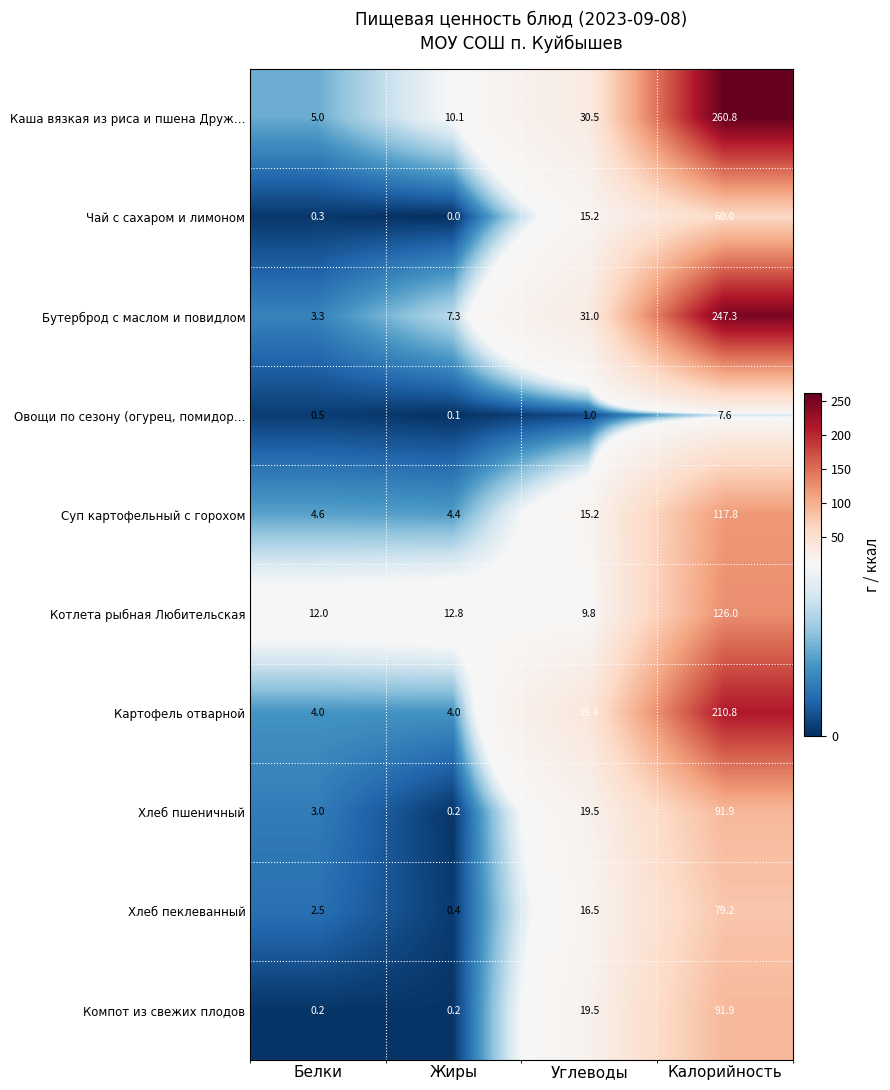

At which category is the sum across all series the highest?

Калорийность